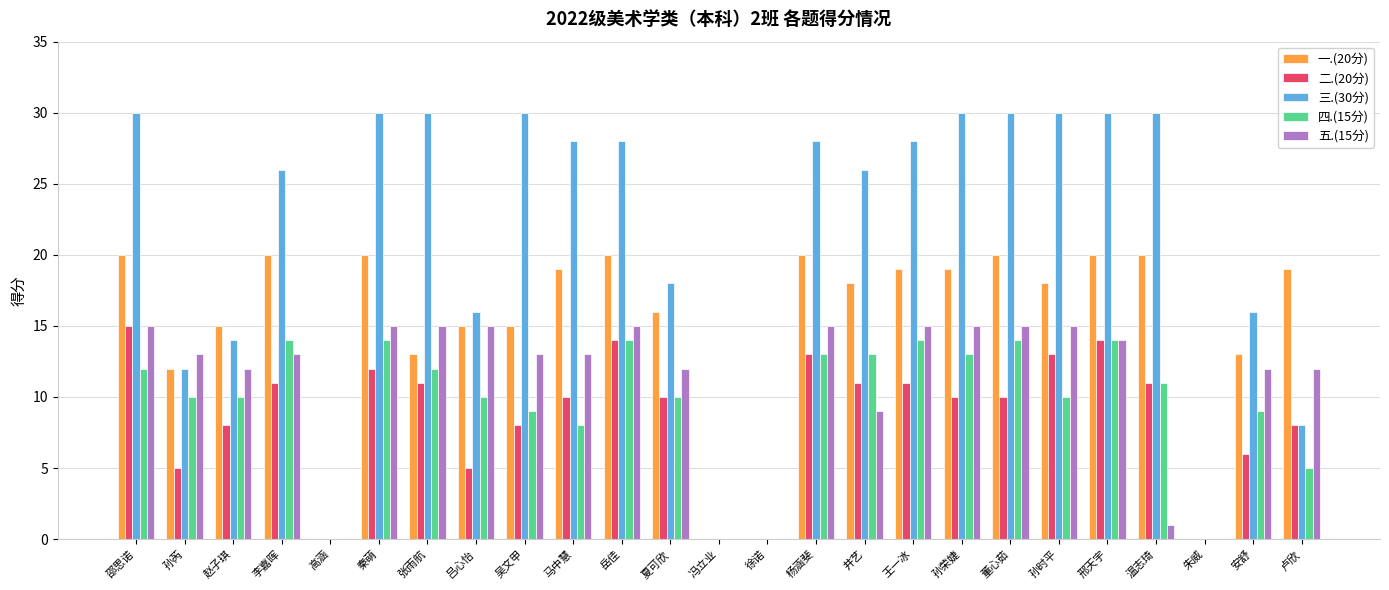

What is the sum of all 五.(15分) values?

274